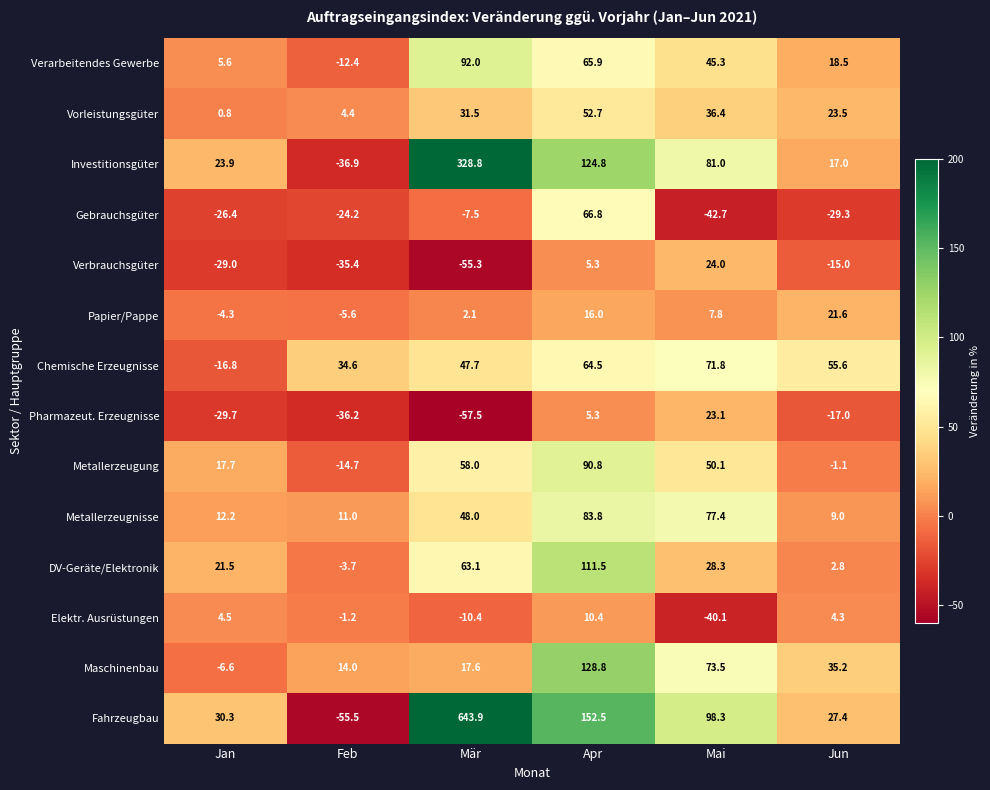

Count the number of data series in this chart.

14